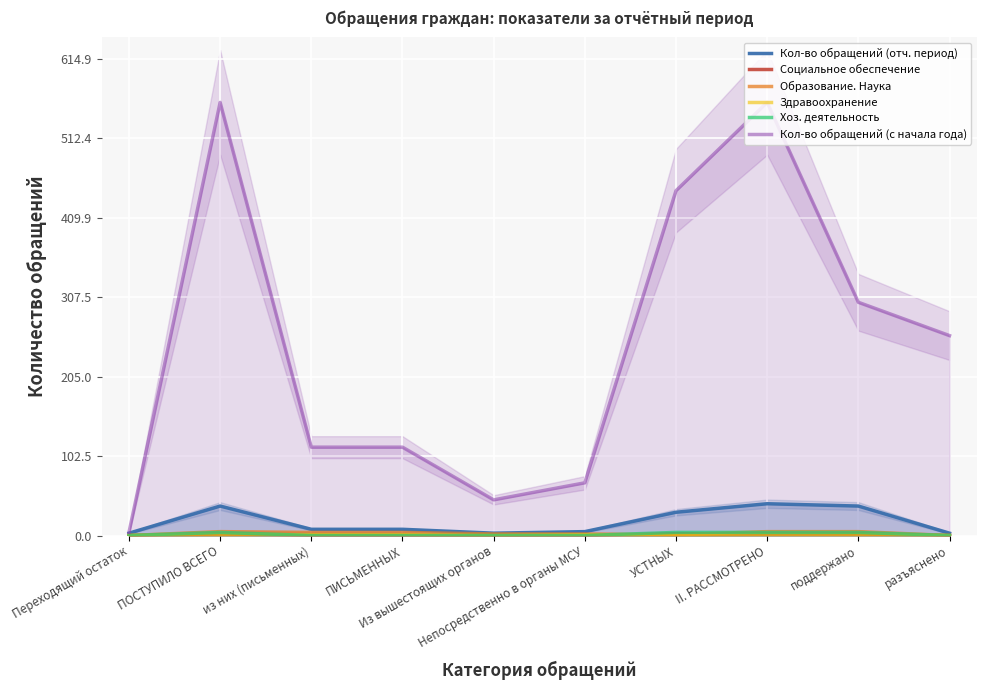

What is the sum of the Кол-во обращений (с начала года) values at Переходящий остаток and Из вышестоящих органов?

50